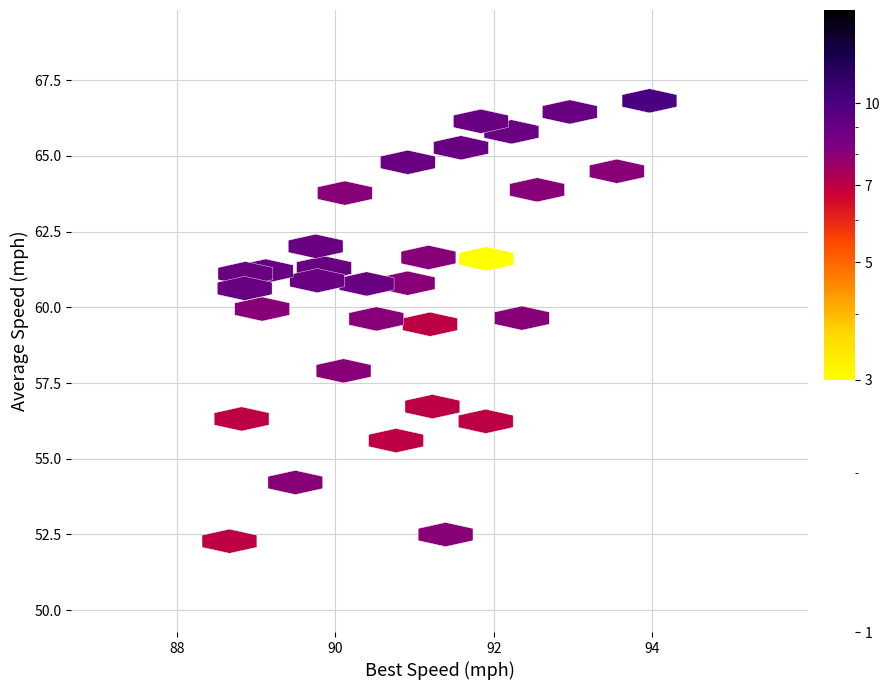

What is the range of X values (max minus min)?

5.3